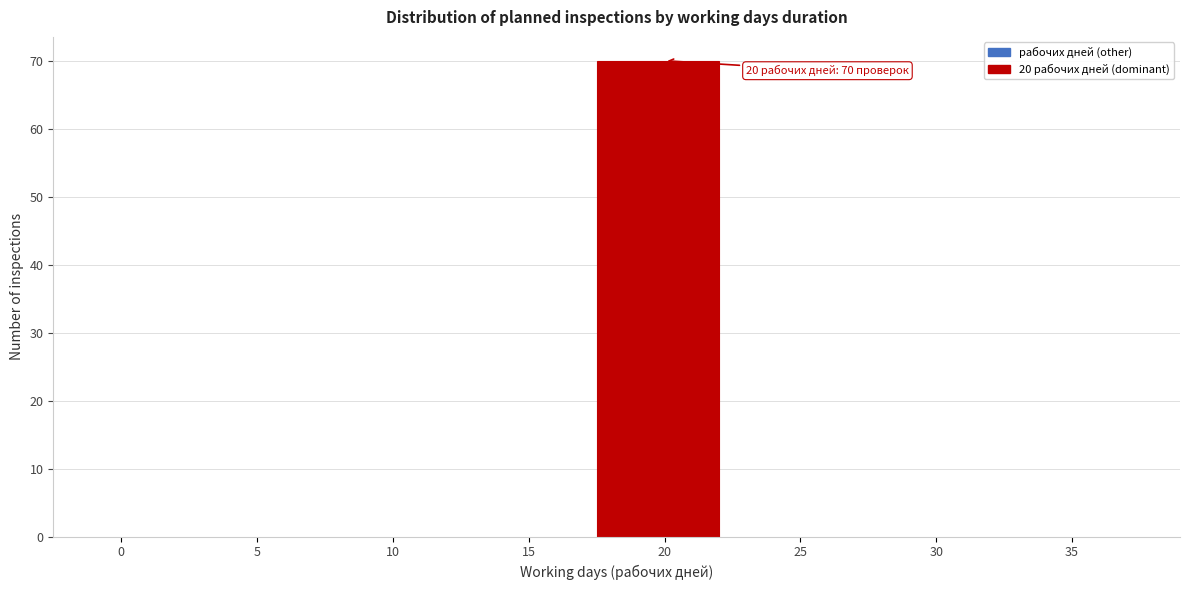

Reading left to right, extract all data points from this chart.

0=0	5=0	10=0	15=0	20=70	25=0	30=0	35=0